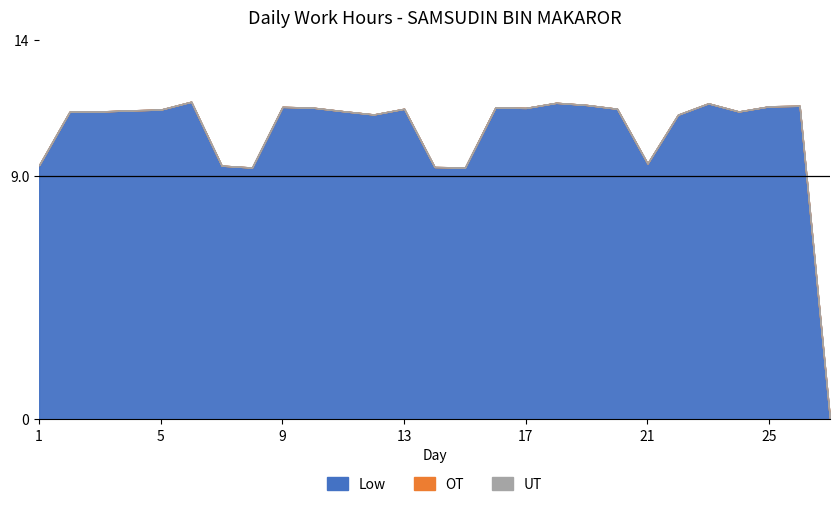

The Low series shows 11.3 at 12. True or false?

True